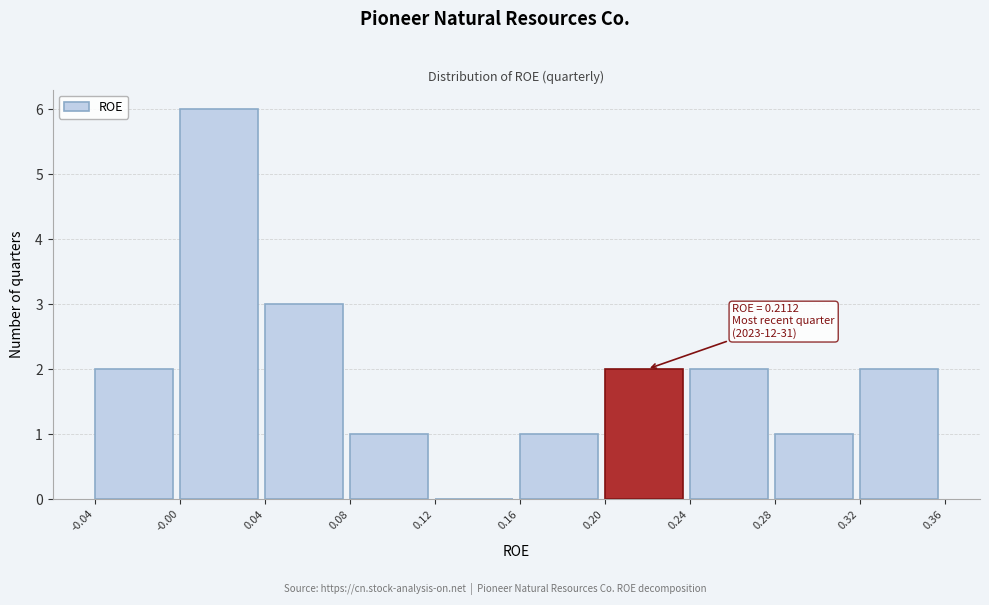

Which range on the x-axis has the tallest bar?

-0.00 to 0.04